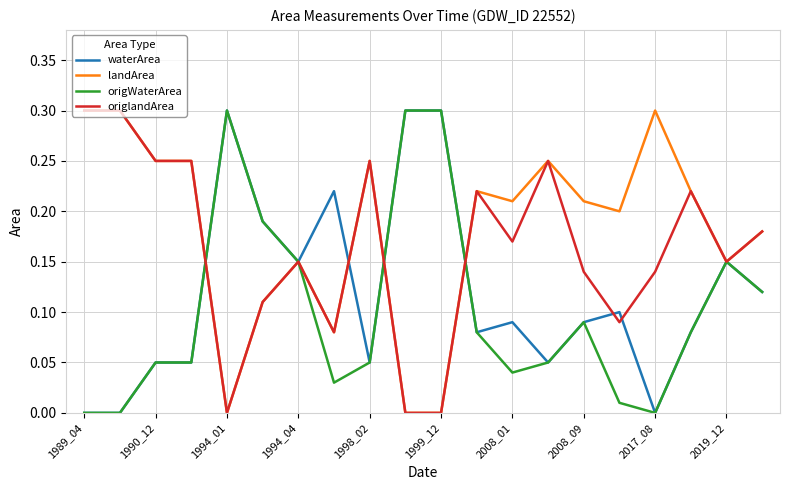

List the series in order of their overall mean, highest first.

landArea, origlandArea, waterArea, origWaterArea